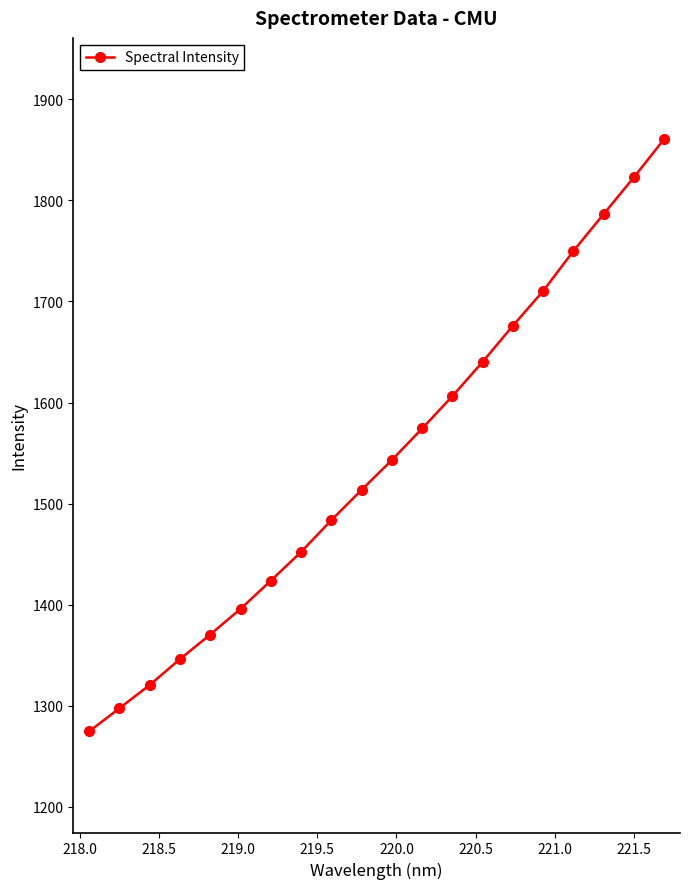

What is the minimum value shown in the chart?

1274.6